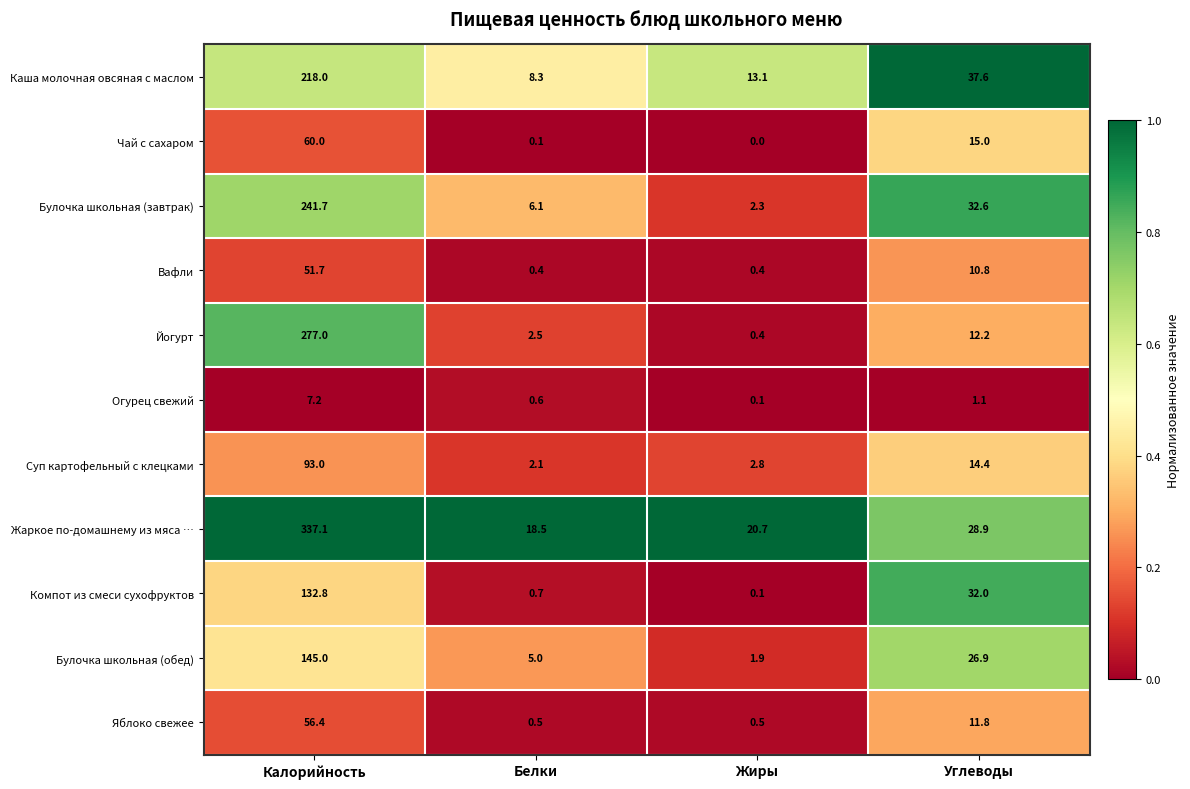

How many data points does each series have?

4